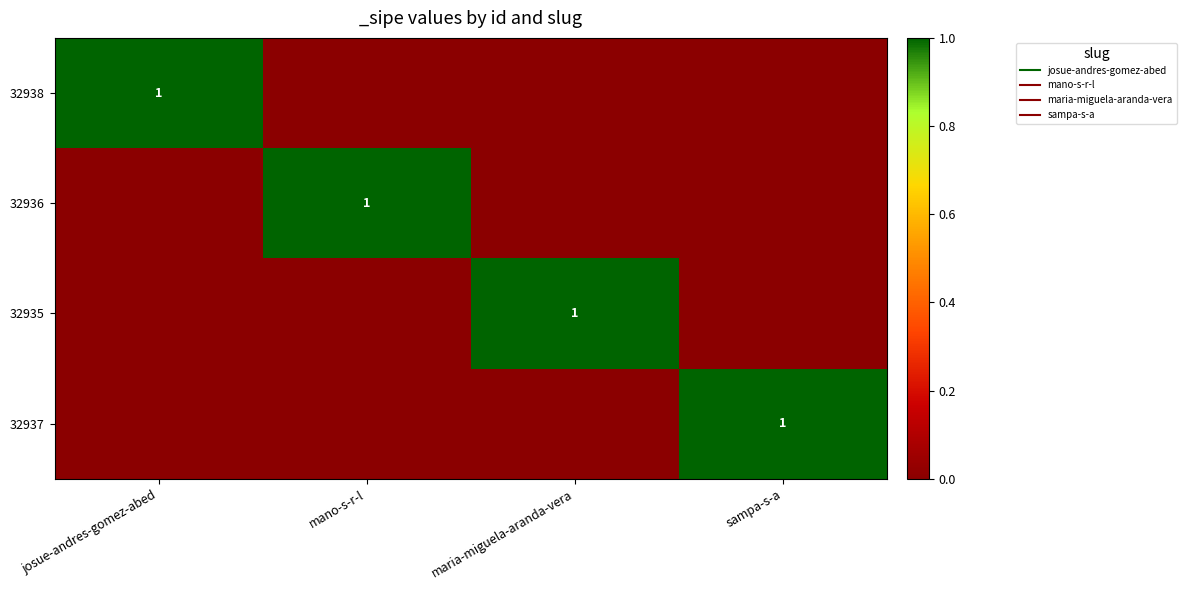

Is the value of 32937 at maria-miguela-aranda-vera greater than the value of 32938 at sampa-s-a?

No